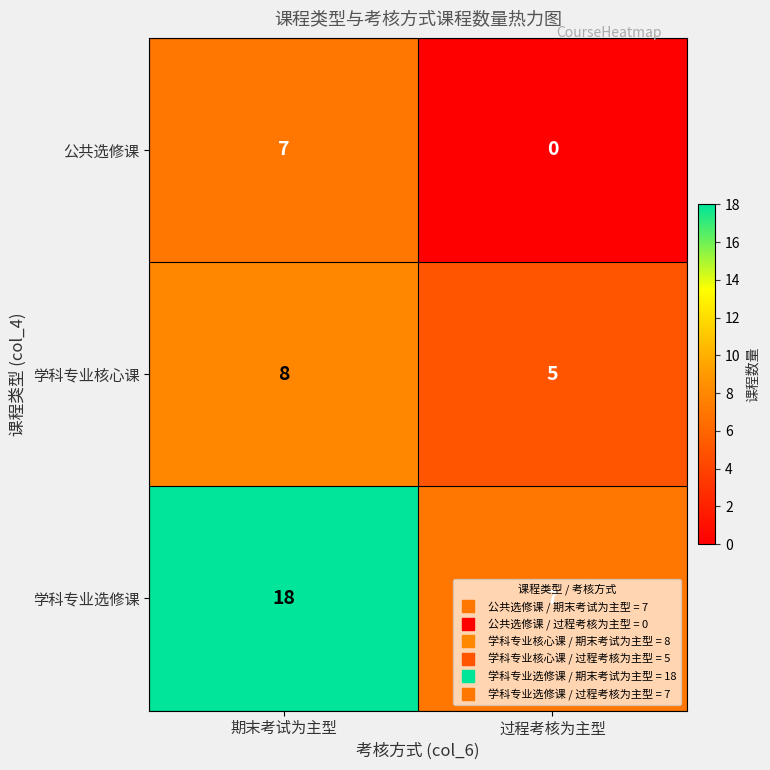

What is the sum of the 公共选修课 values at 期末考试为主型 and 过程考核为主型?

7